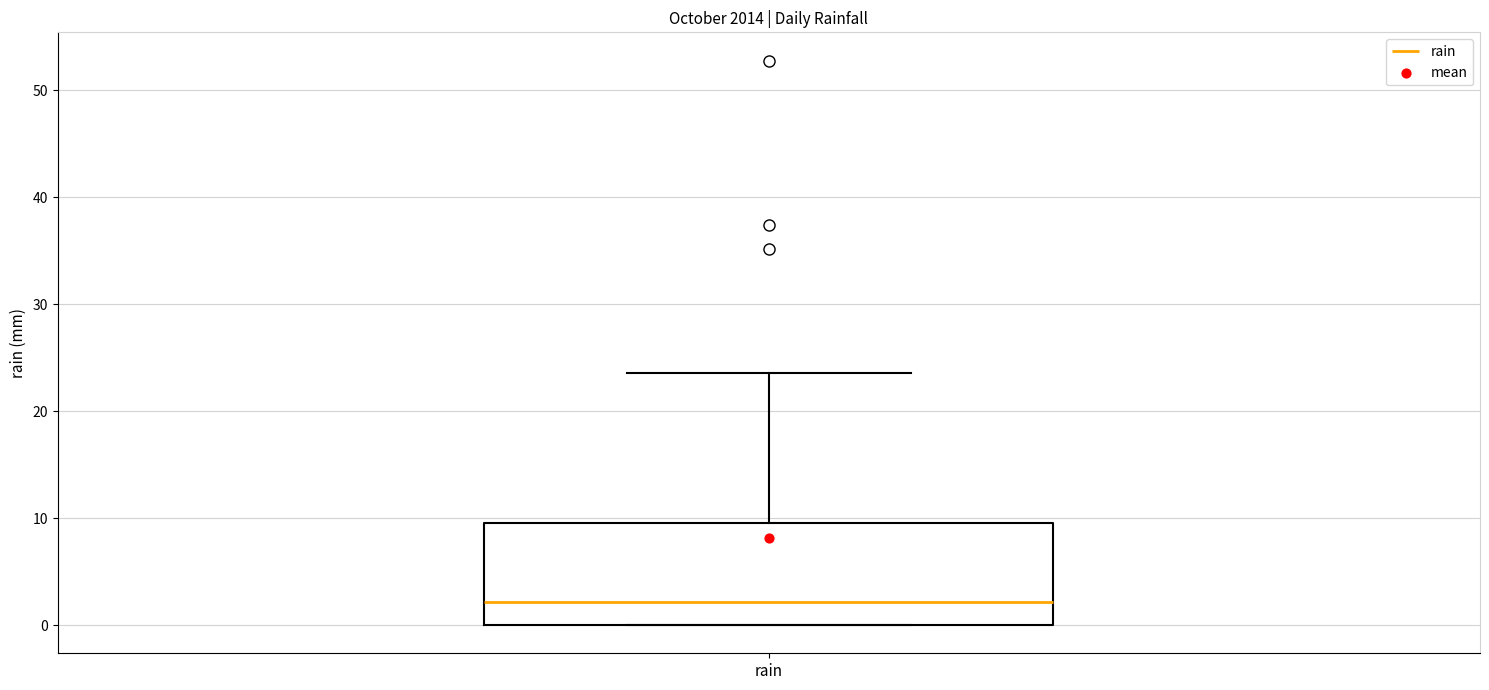

Read this box plot against the y-axis: the position of the median line, the range covered by the box, and the ends of both whiskers. The values are not printed on the chart, so give them approximately, as read against the axis.

median 2, box 0 to 10, whiskers 0 to 24